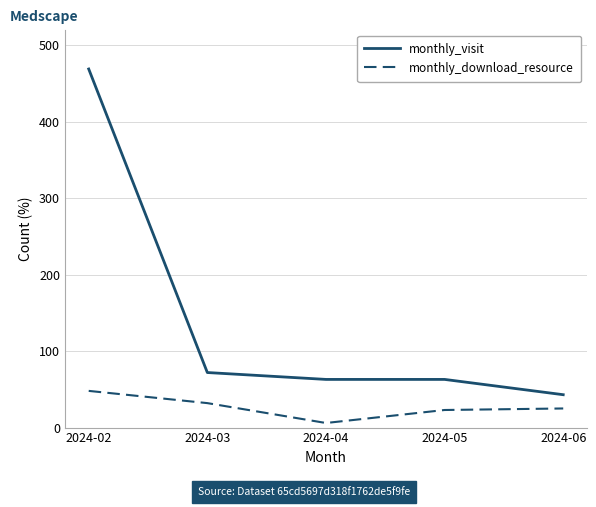

What is the sum of the monthly_download_resource values at 2024-02 and 2024-04?

54